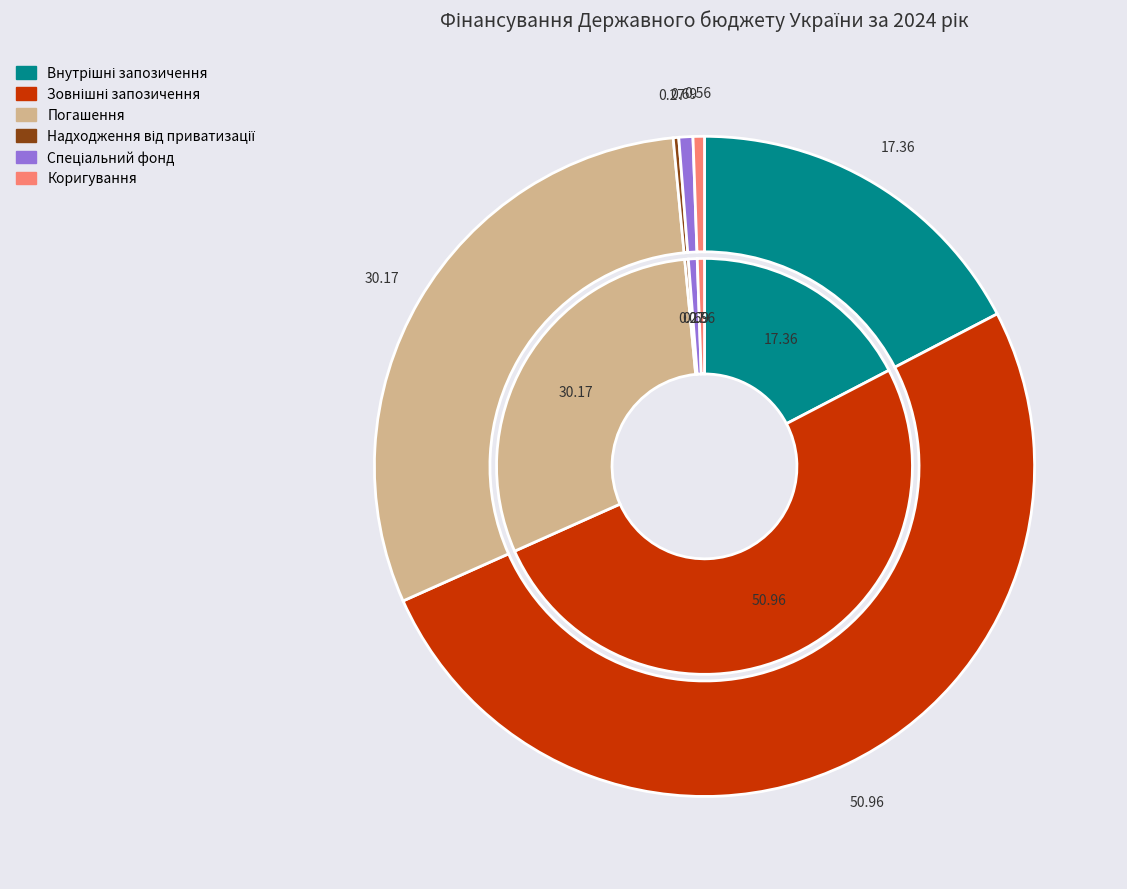

Rank the series by their maximum value, from highest to lowest.

outer, inner